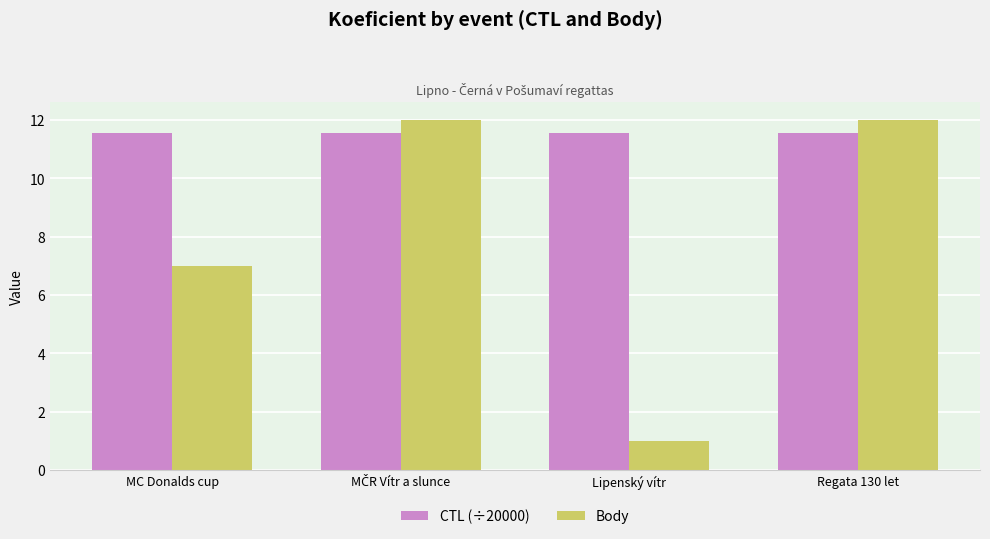

At how many categories does at least one series exceed 8?

4